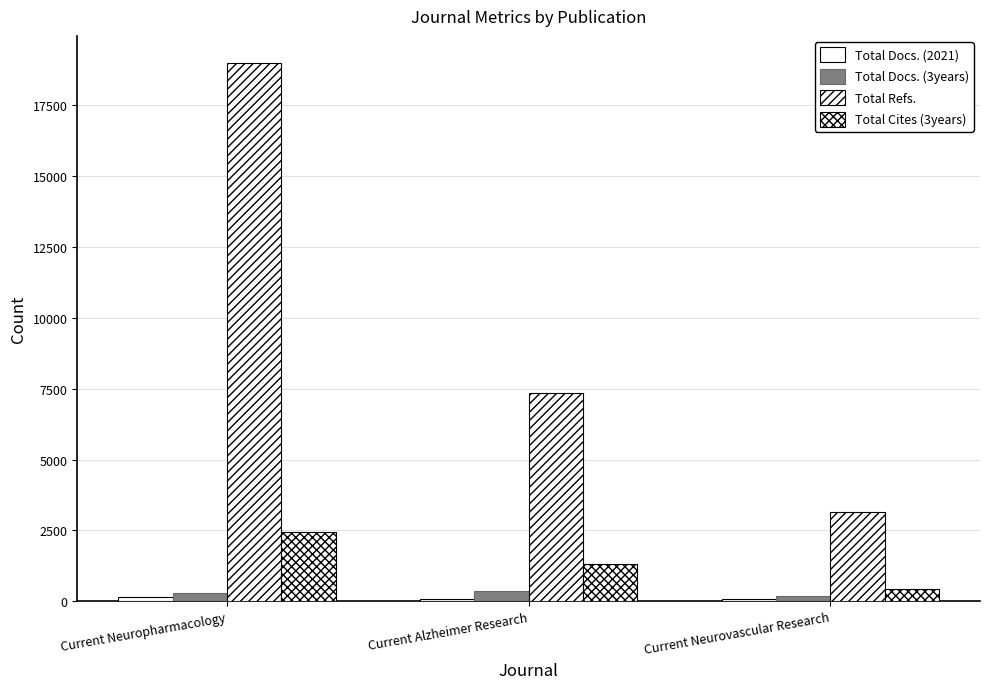

What position from the left is Current Alzheimer Research?

2